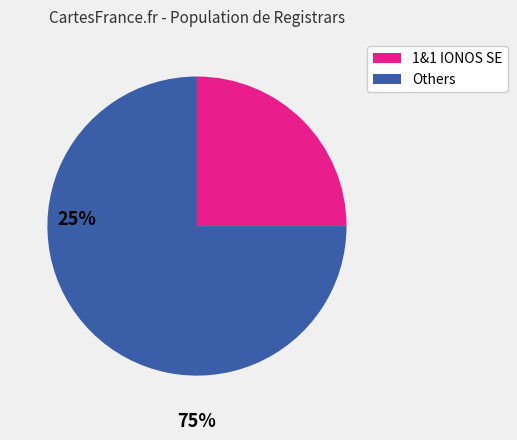

Is there a majority slice in this chart?

Yes